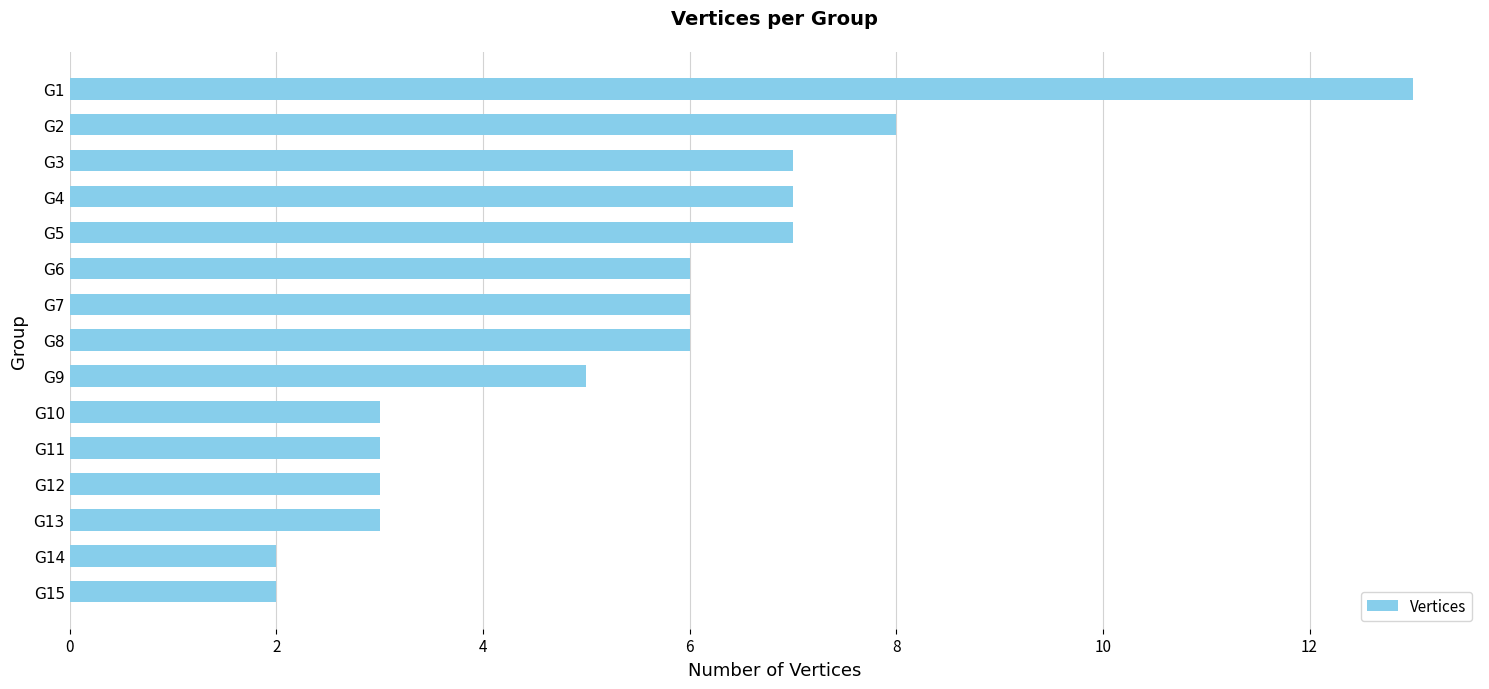

What is the greatest value displayed?

13